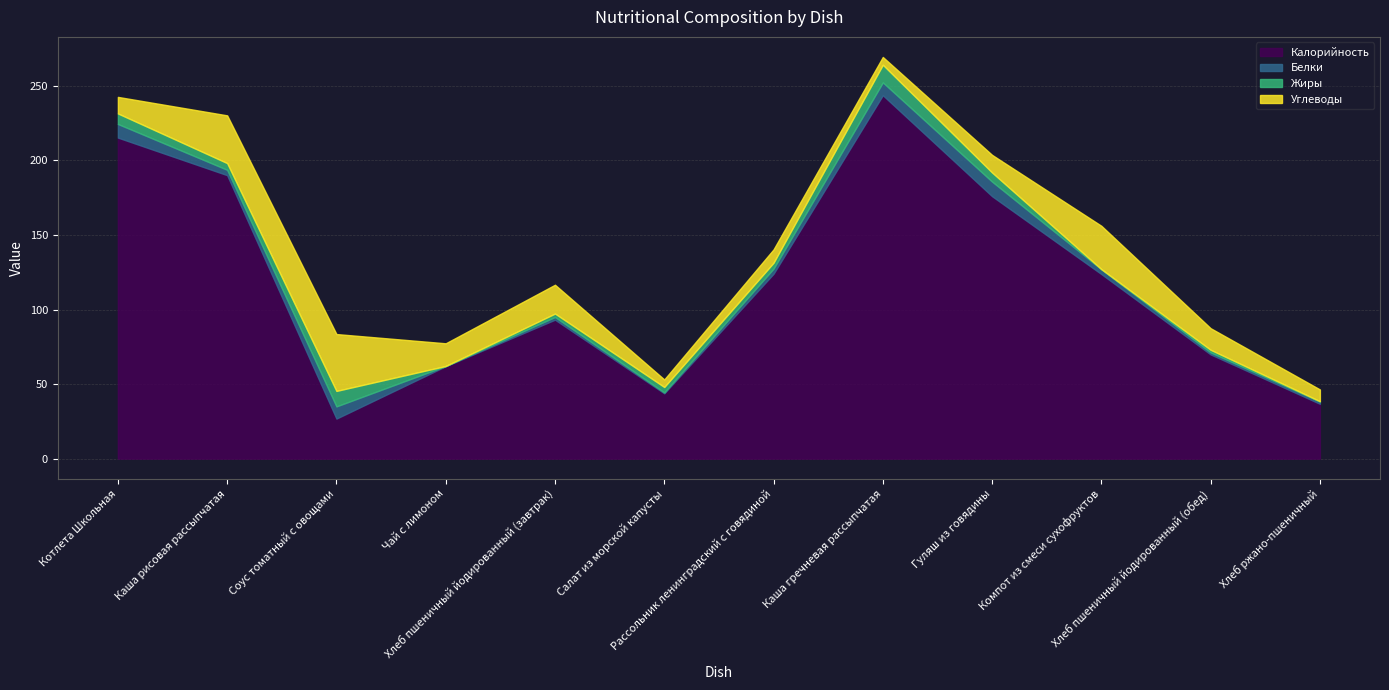

Does the chart display data point markers on the line(s)?

No